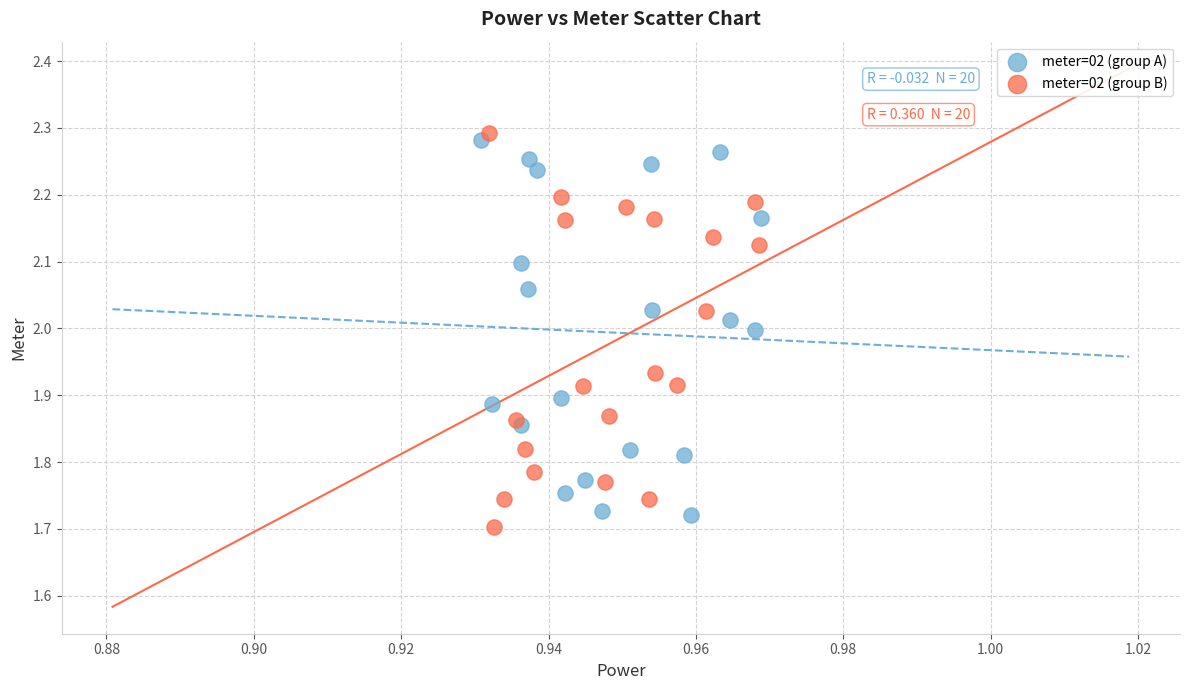

Which series has the widest spread of Y values?

meter=02 (group B)